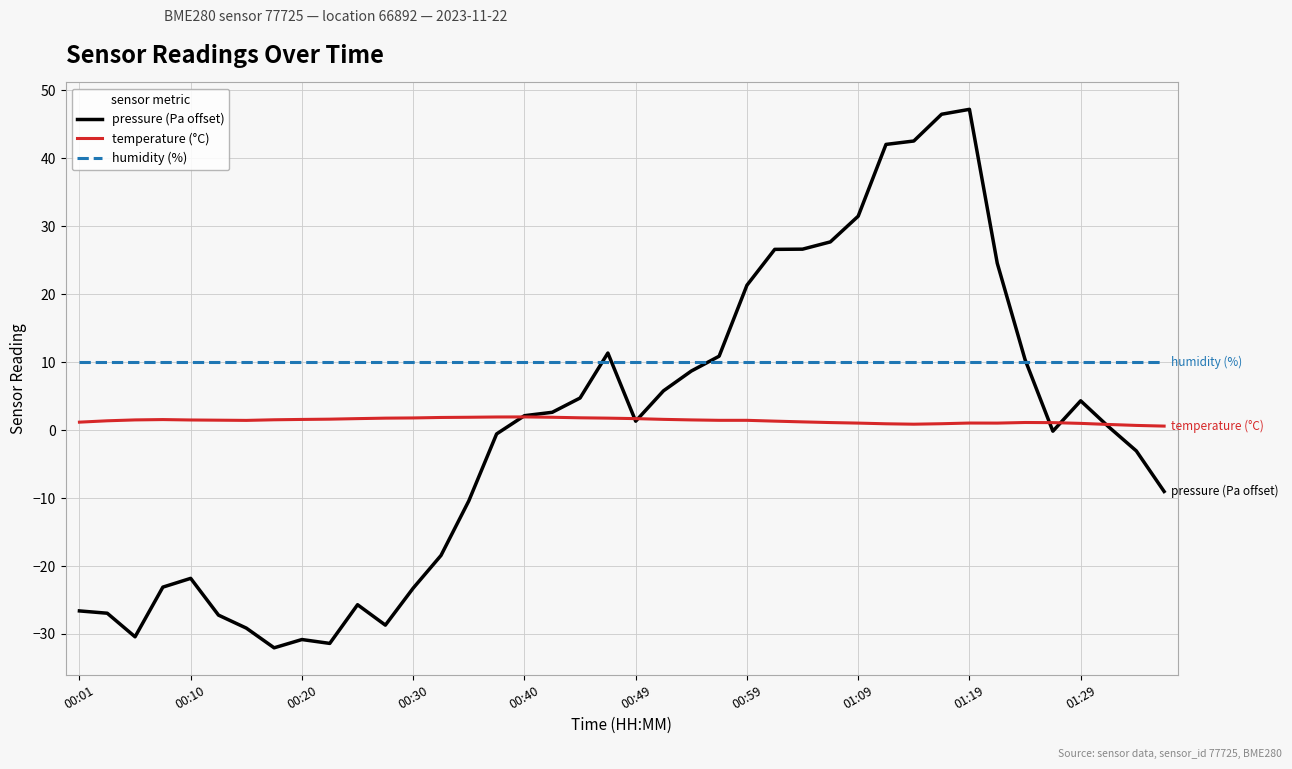

Which series has the largest total across all categories?

humidity (%)